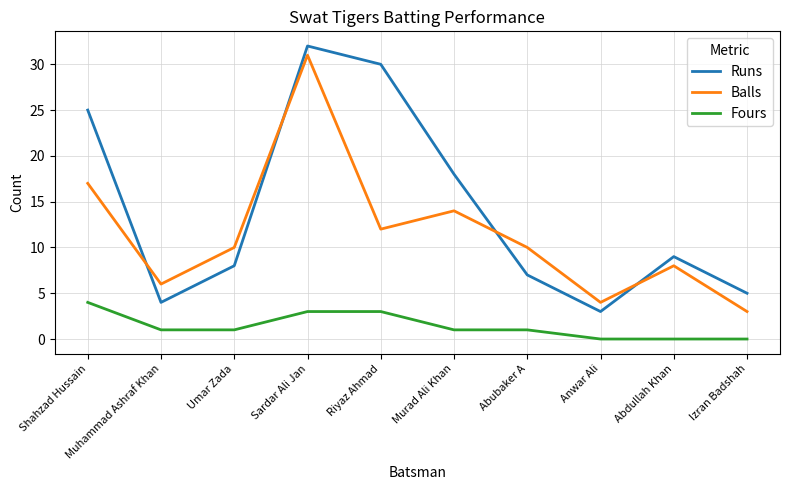

True or false: Balls and Runs intersect in this chart.

True